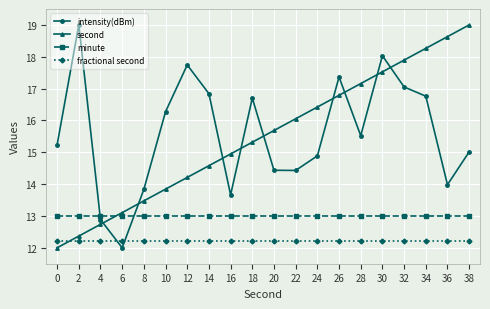

The intensity(dBm) series shows 12.0 at 6. True or false?

True